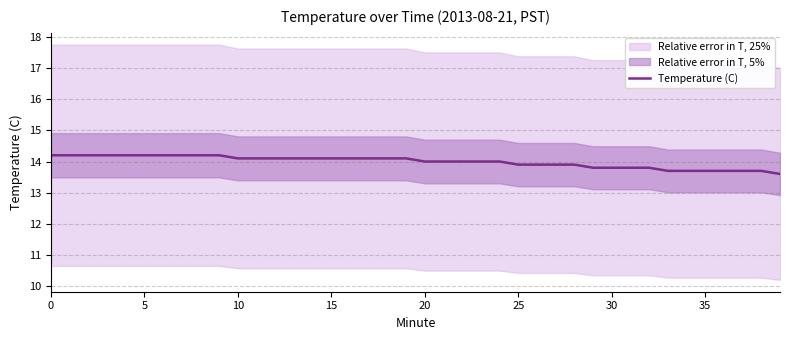

The value of Temperature (C) at 35 is 3.6. True or false?

False